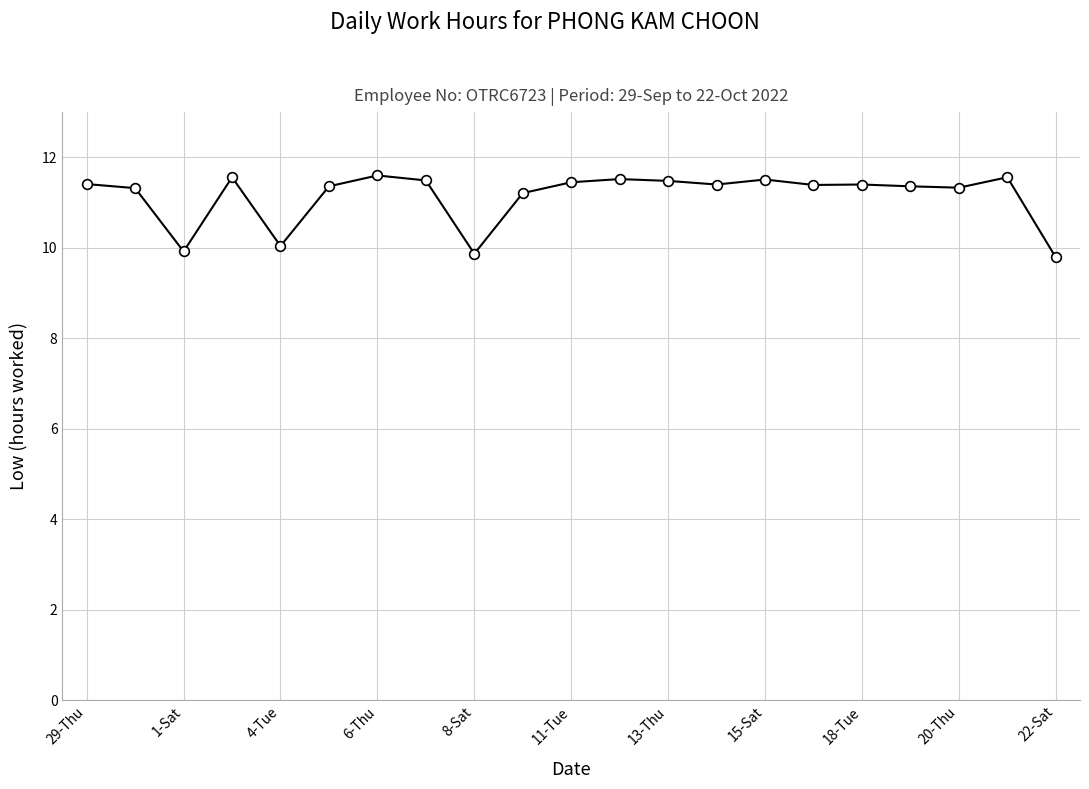

True or false: there are more than 2 points higher than both neighbors.

True